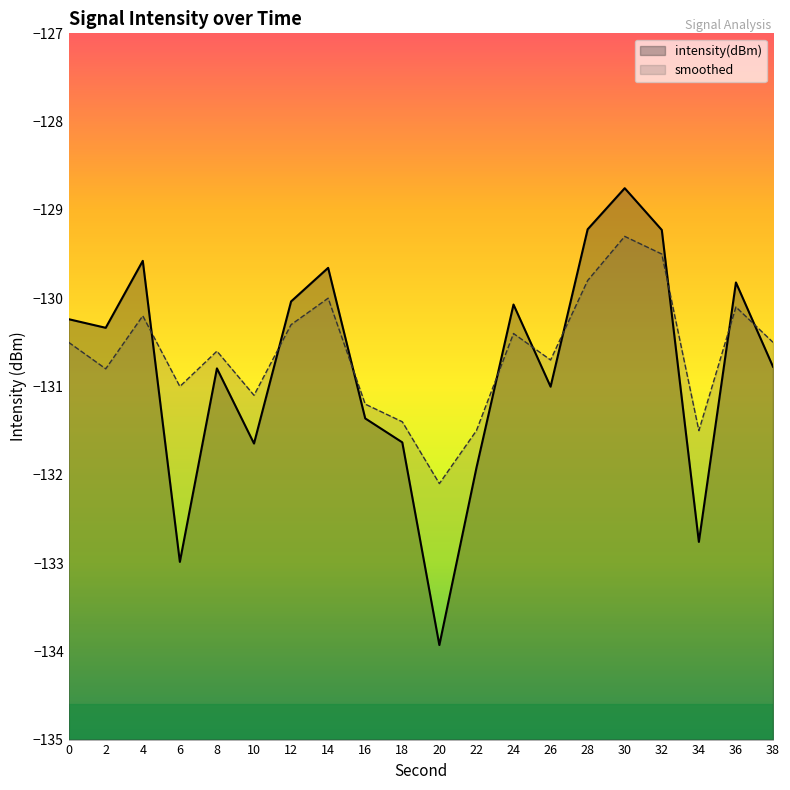

What is the average value of the smoothed series?

-130.6